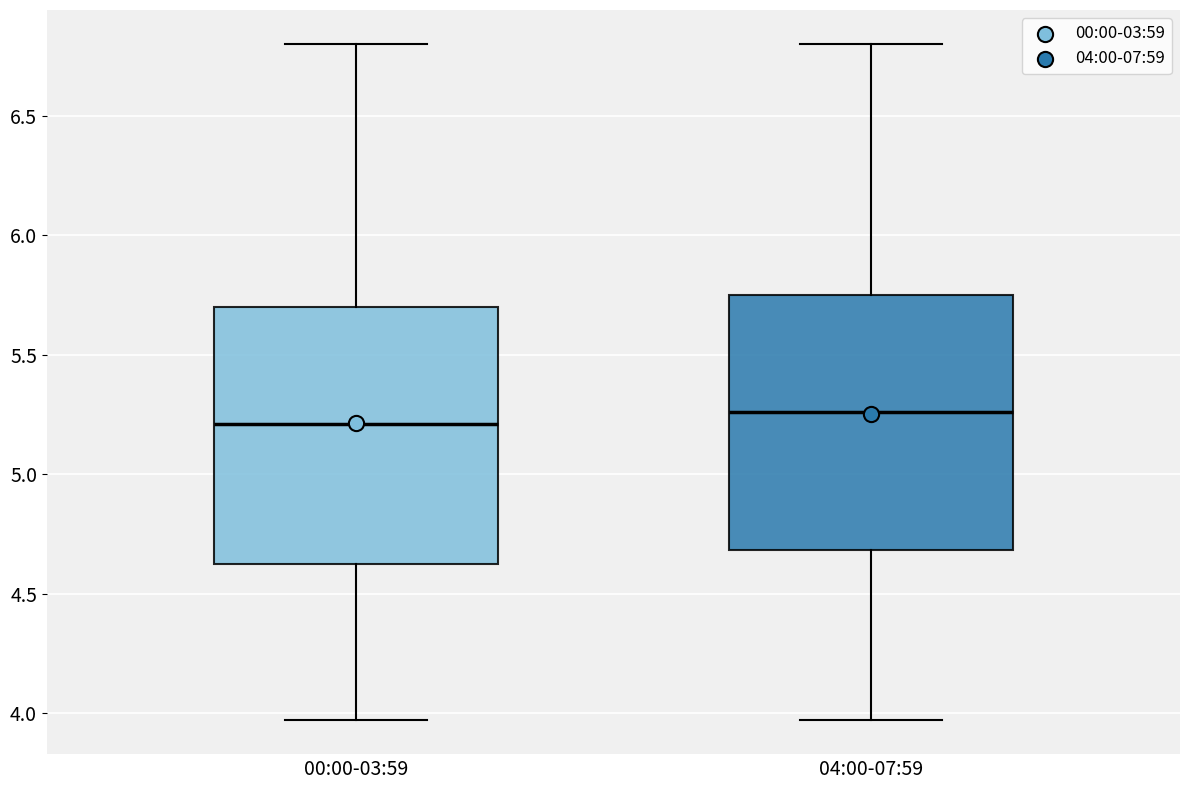

Where is the upper edge of the box for 04:00-07:59 on the y-axis? The values are not printed on the chart, so give them approximately, as read against the axis.

5.75